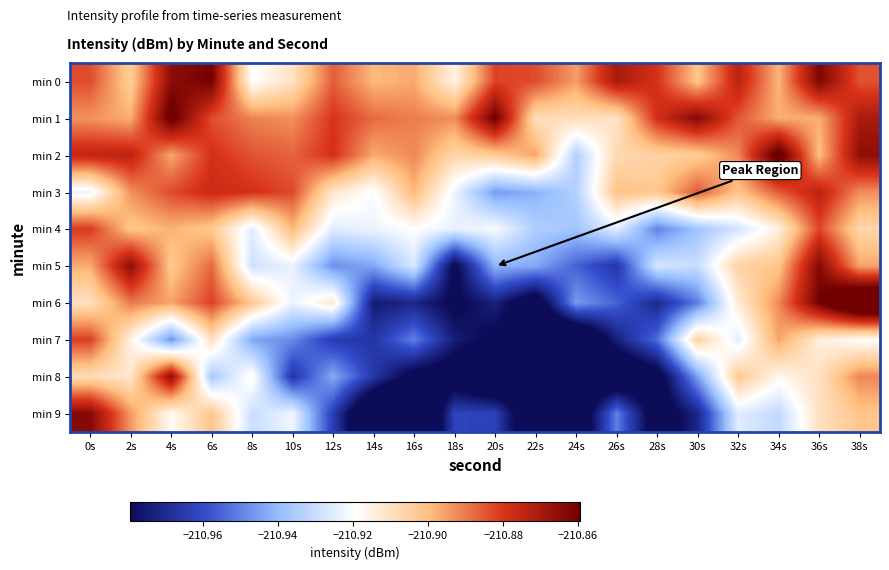

What is the smallest value displayed?

-211.0